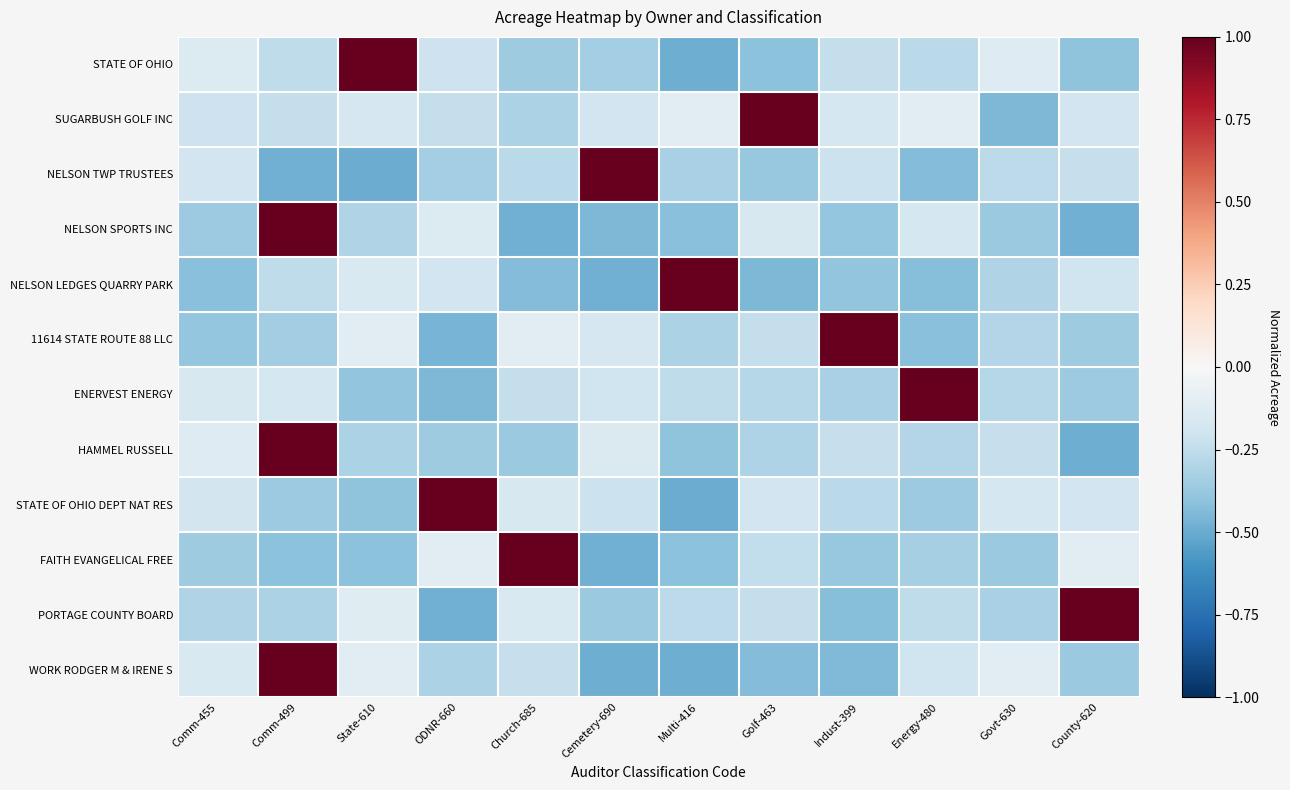

What is the spread (max minus min) of values at Govt-630?

0.3